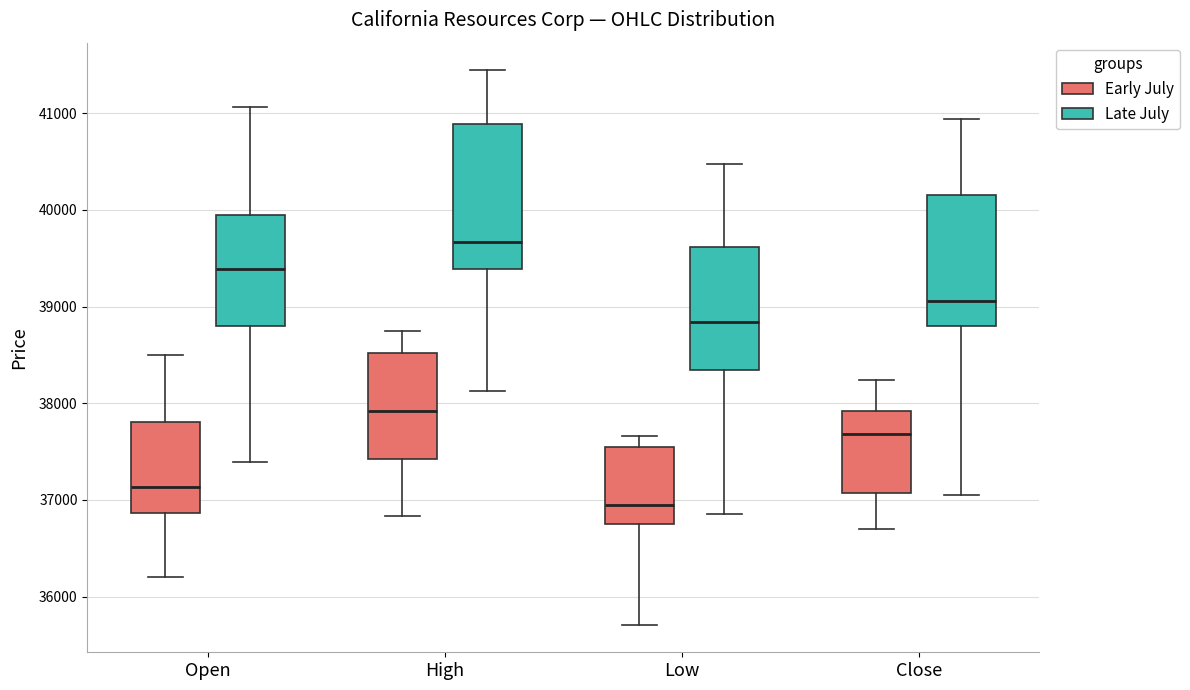

Which box has the lowest median line?

Low (Early July)